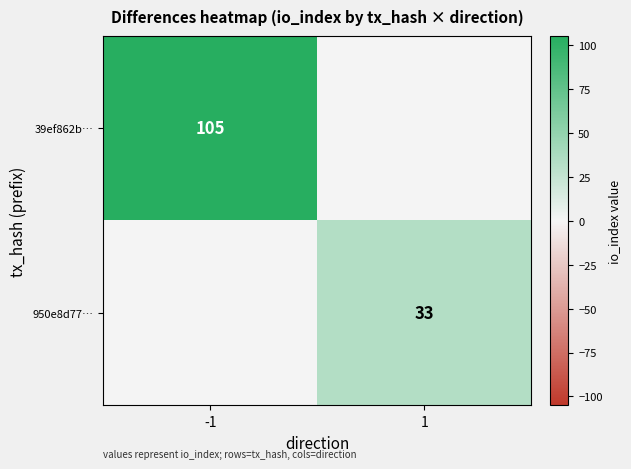

Is it true that 950e8d77… equals 20 at 1?

False